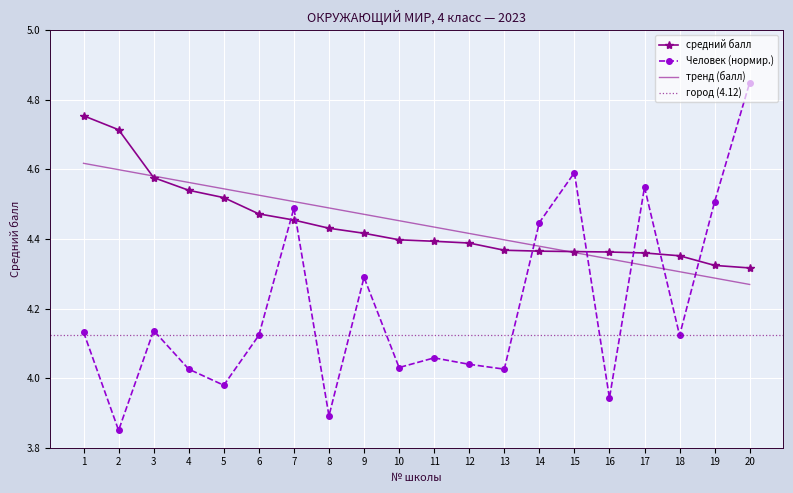

The value of тренд (балл) at 6 is 2.1. True or false?

False